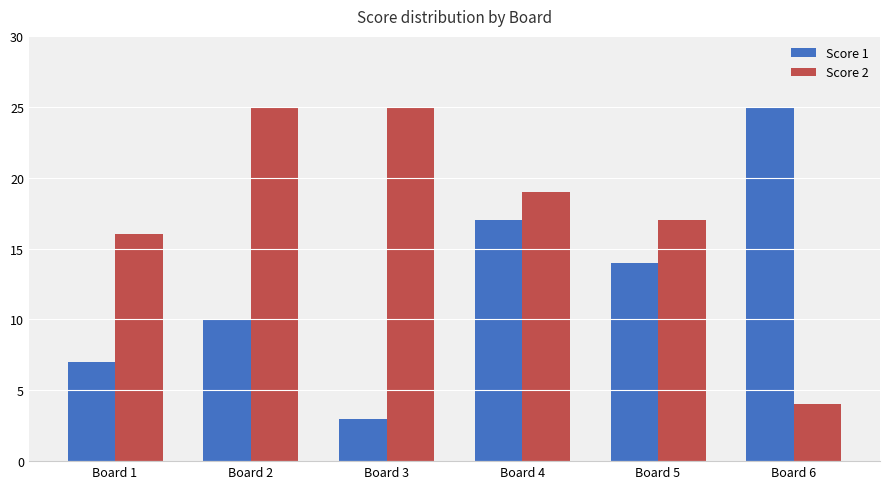

What is the approximate value of Score 2 at Board 5, to the nearest 5?

15